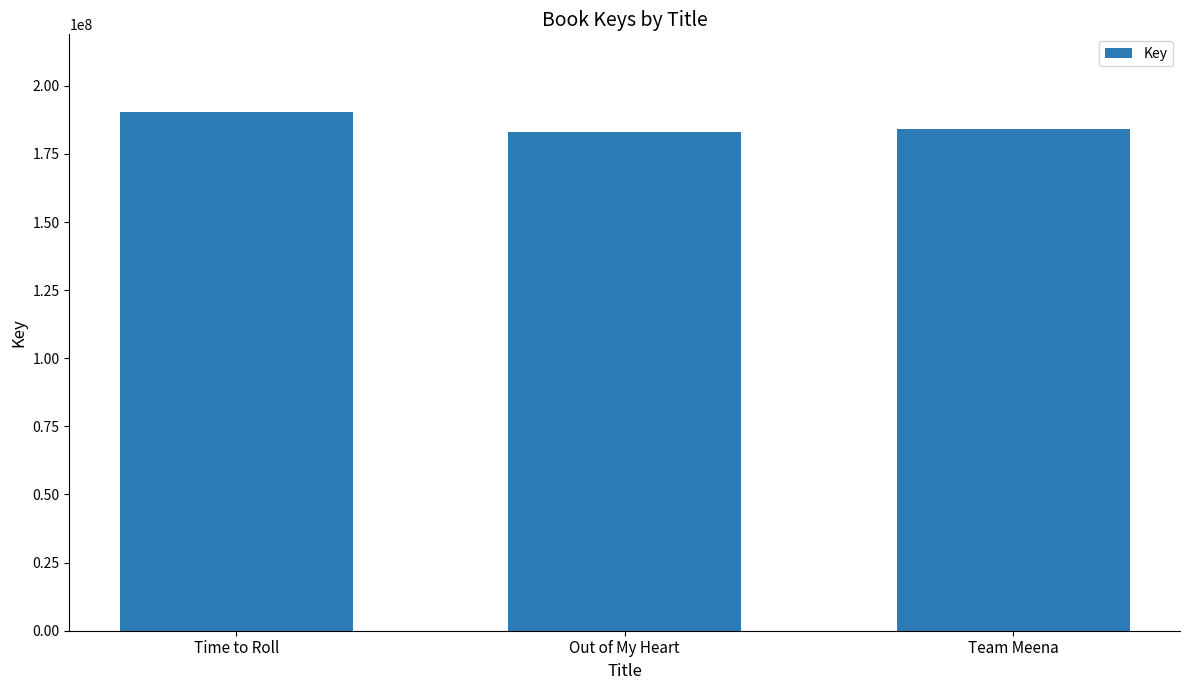

What is the sum of the values at Team Meena and Time to Roll?

374621361